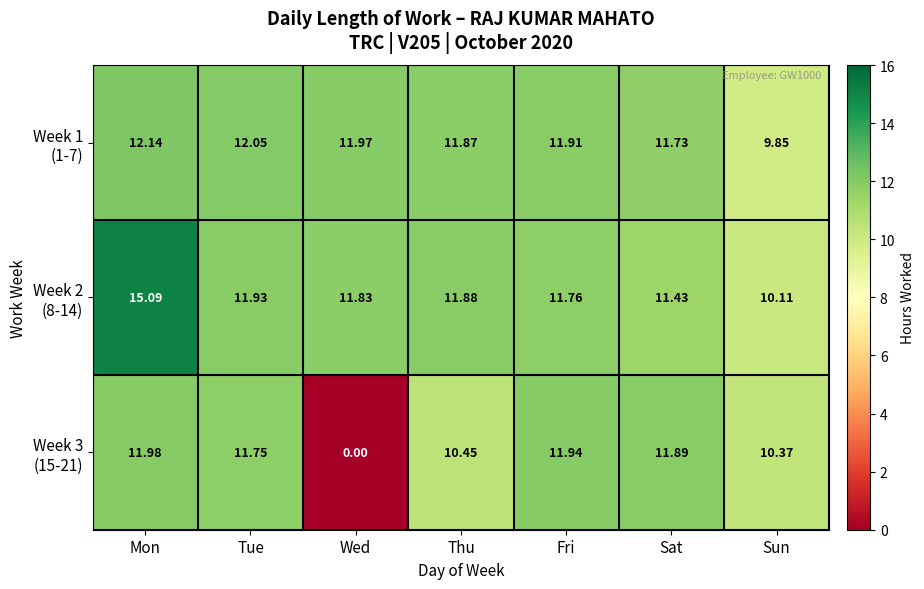

Which category has the lowest value across all series?

Wed